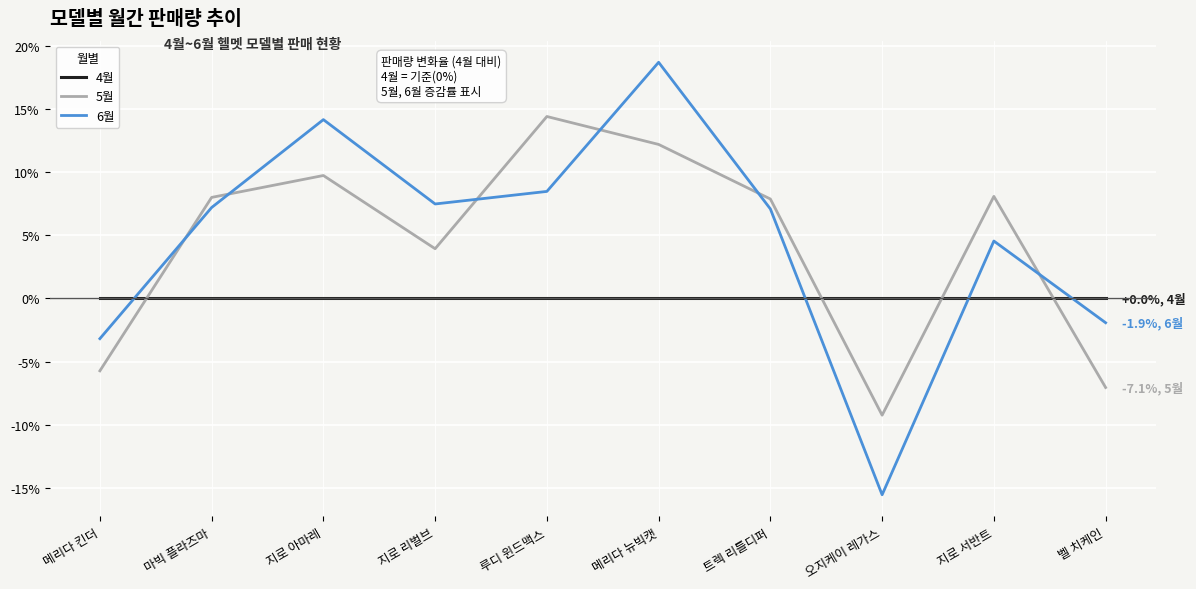

What position from the right is 지로 아마레?

8